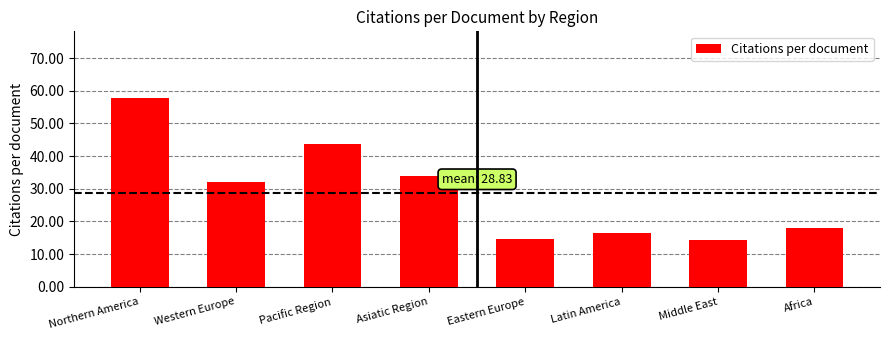

What is the label of the 8th bar from the right?

Northern America